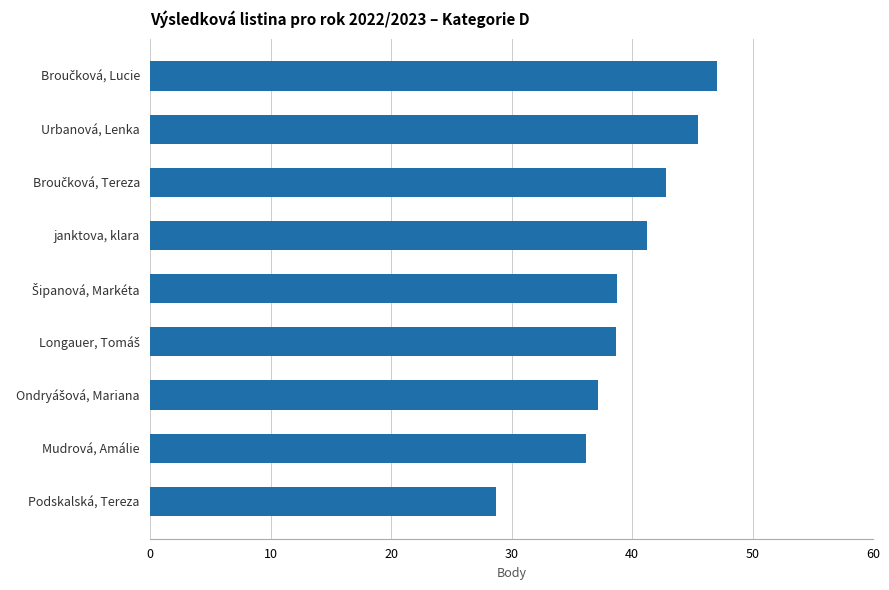

What is the sum of all values?

356.0